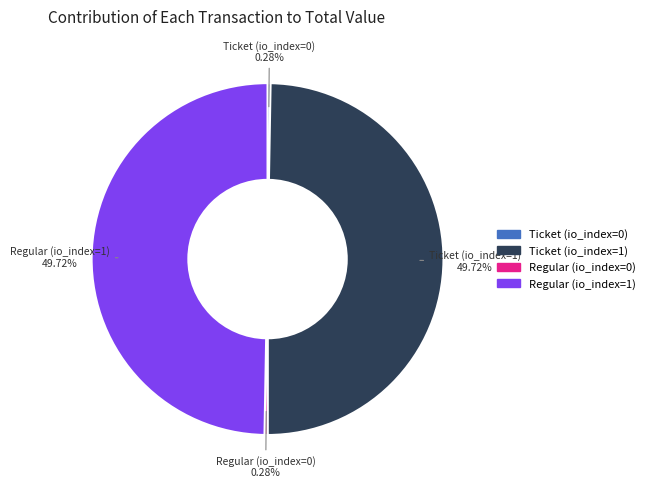

Does any single category account for the majority?

No